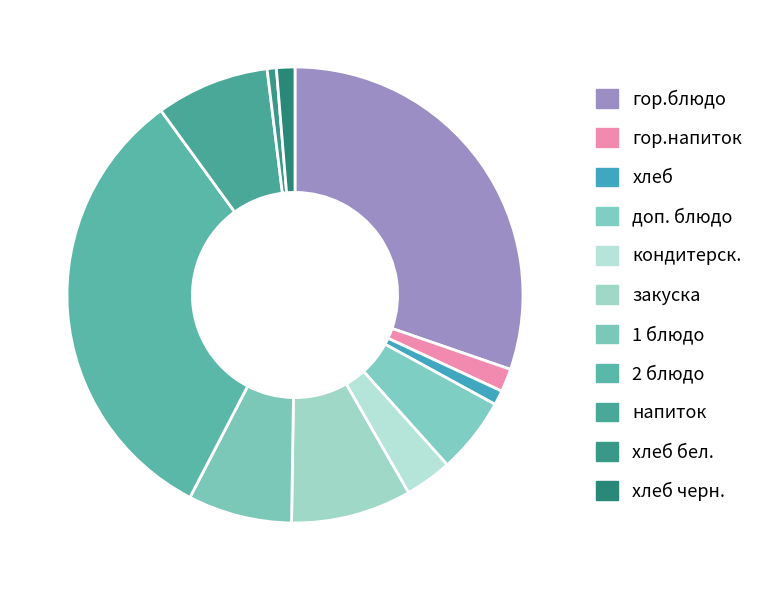

Is it true that хлеб is 1% of the pie?

True